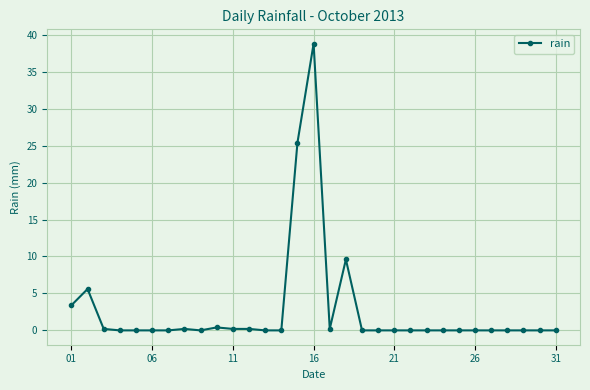

What is the greatest value displayed?

38.8